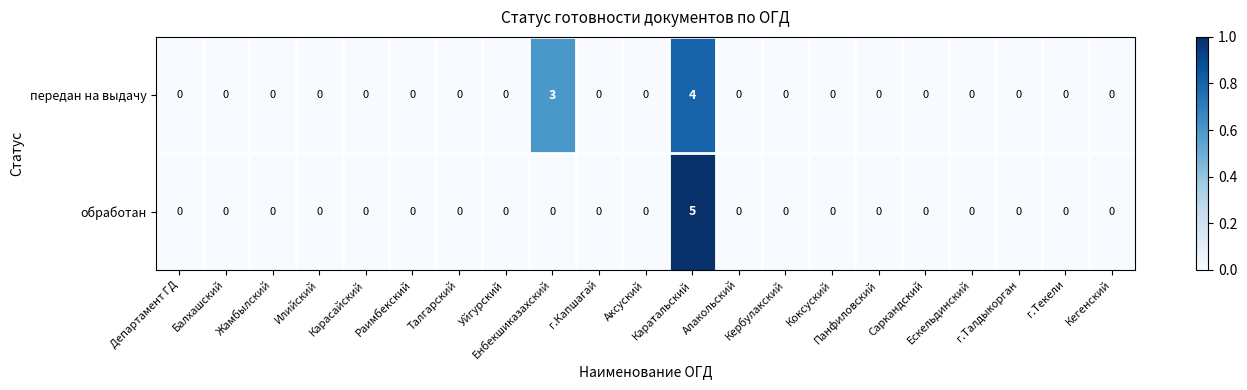

Count the number of categories in the chart.

21